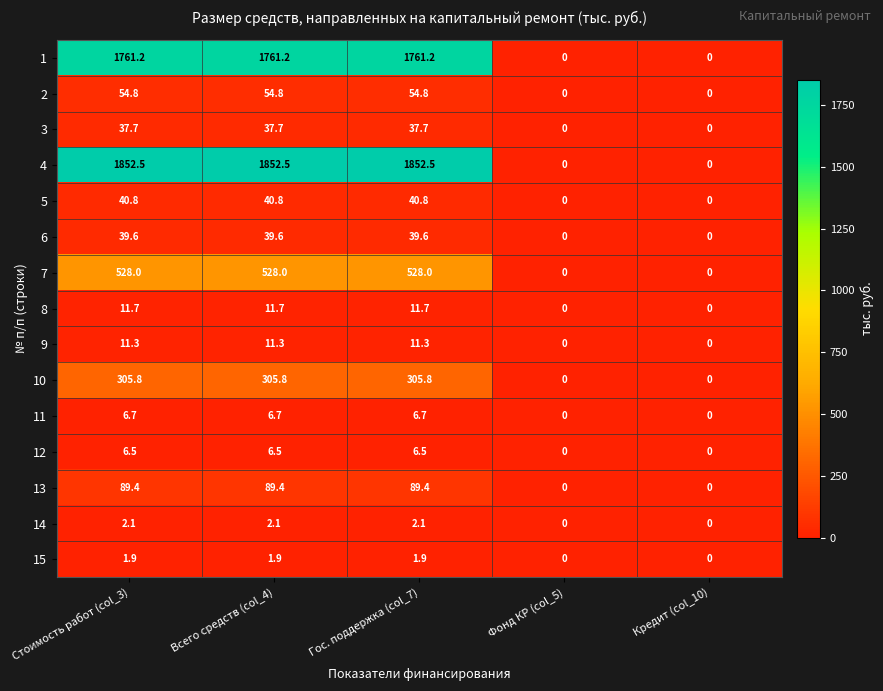

Which series has the largest range (max minus min)?

4